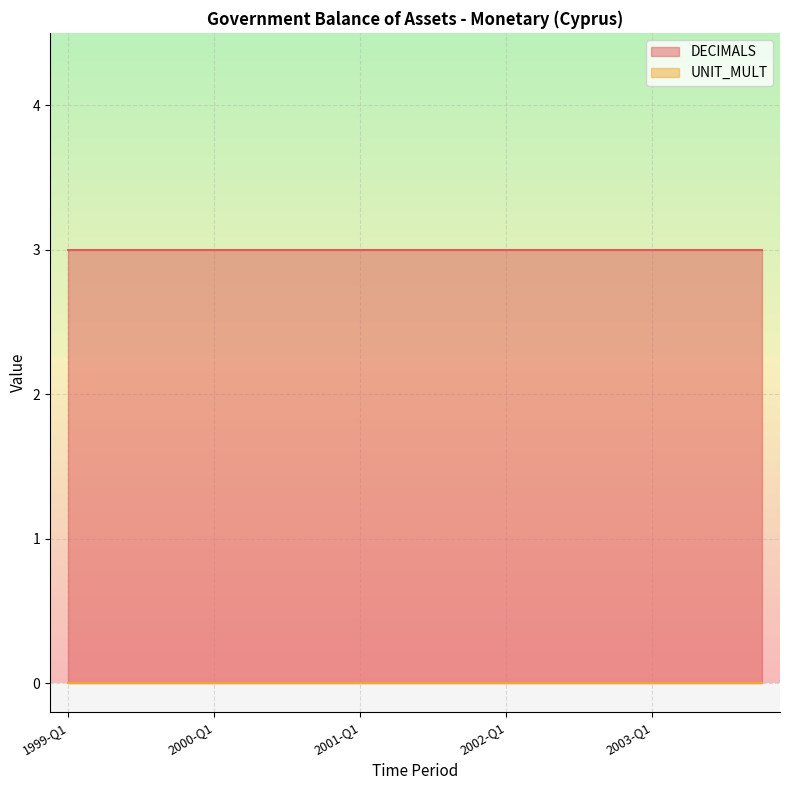

How many lines are shown in the chart?

2